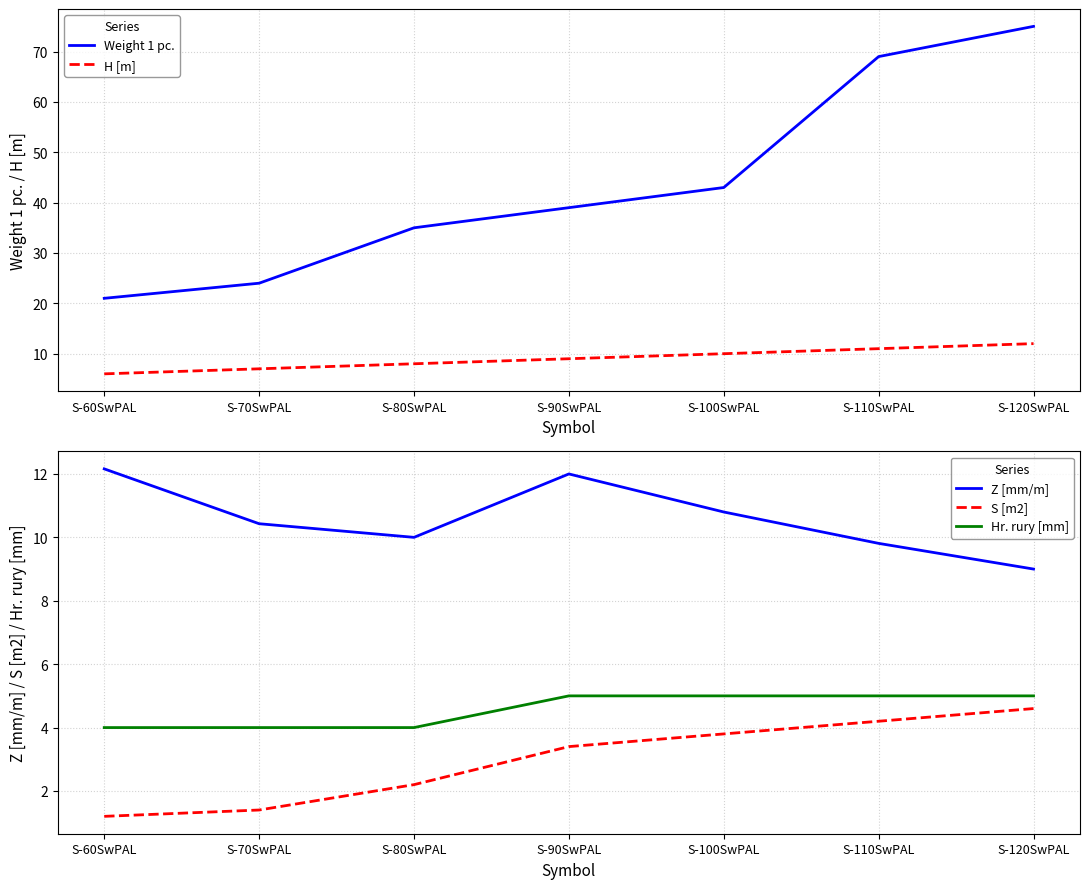

How many interior local valleys does the Z [mm/m] series have?

1